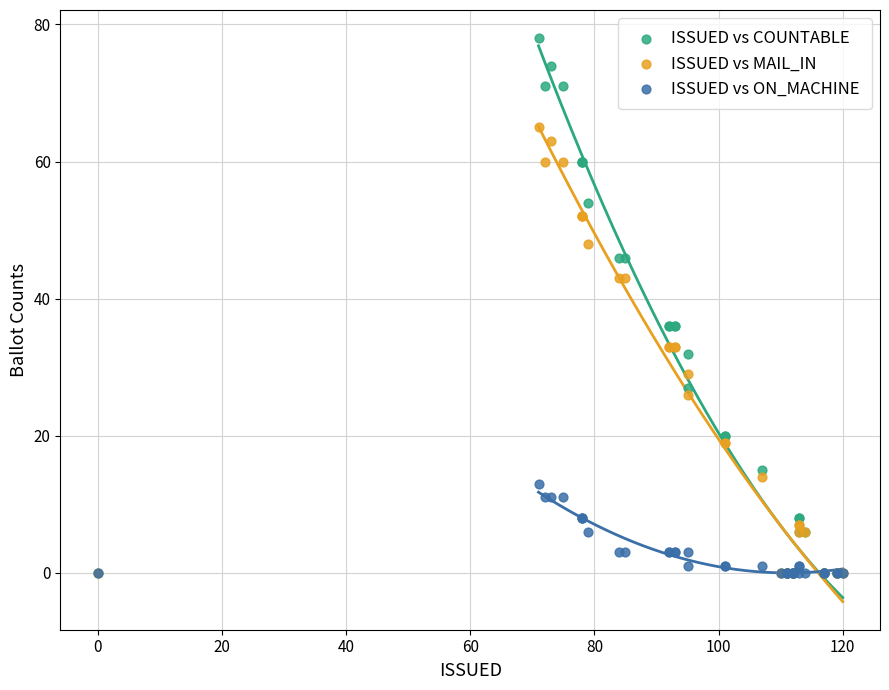

What are all the series names shown in the legend?

ISSUED vs COUNTABLE, ISSUED vs MAIL_IN, ISSUED vs ON_MACHINE